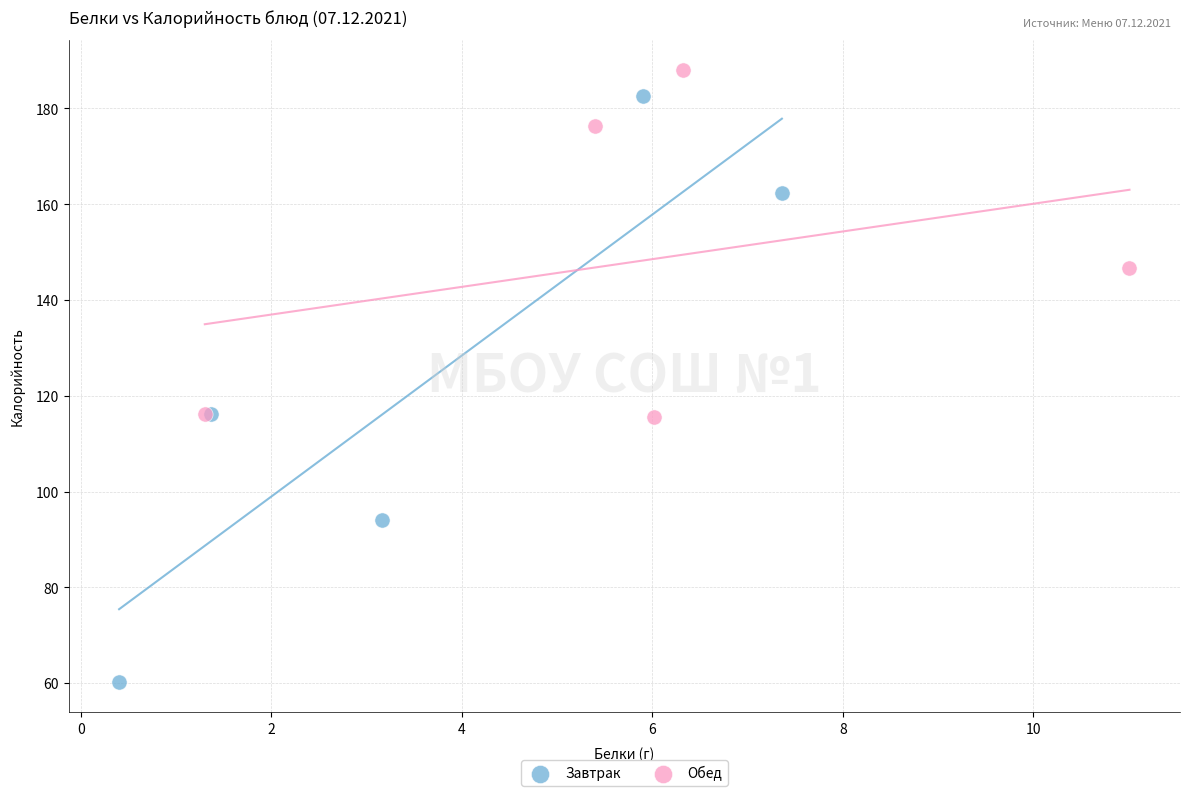

What are all the series names shown in the legend?

Завтрак, Обед